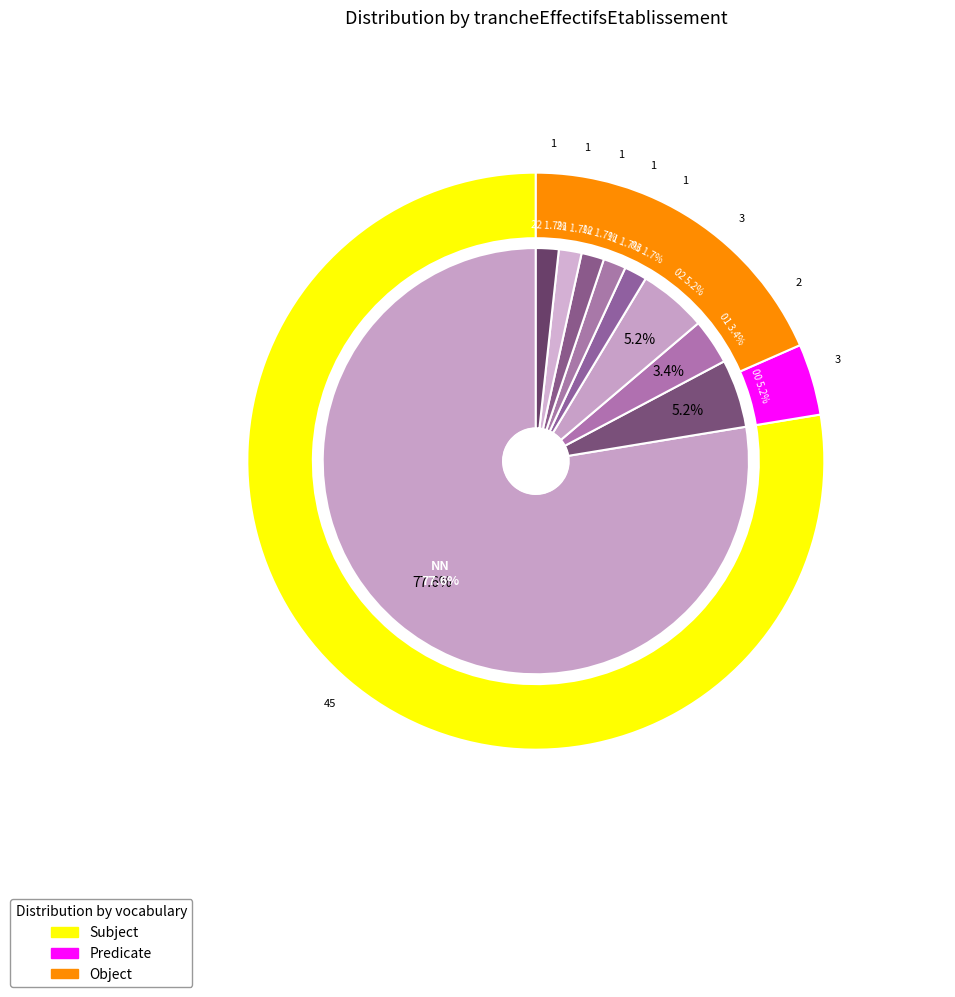

Count the number of slices in the pie.

9